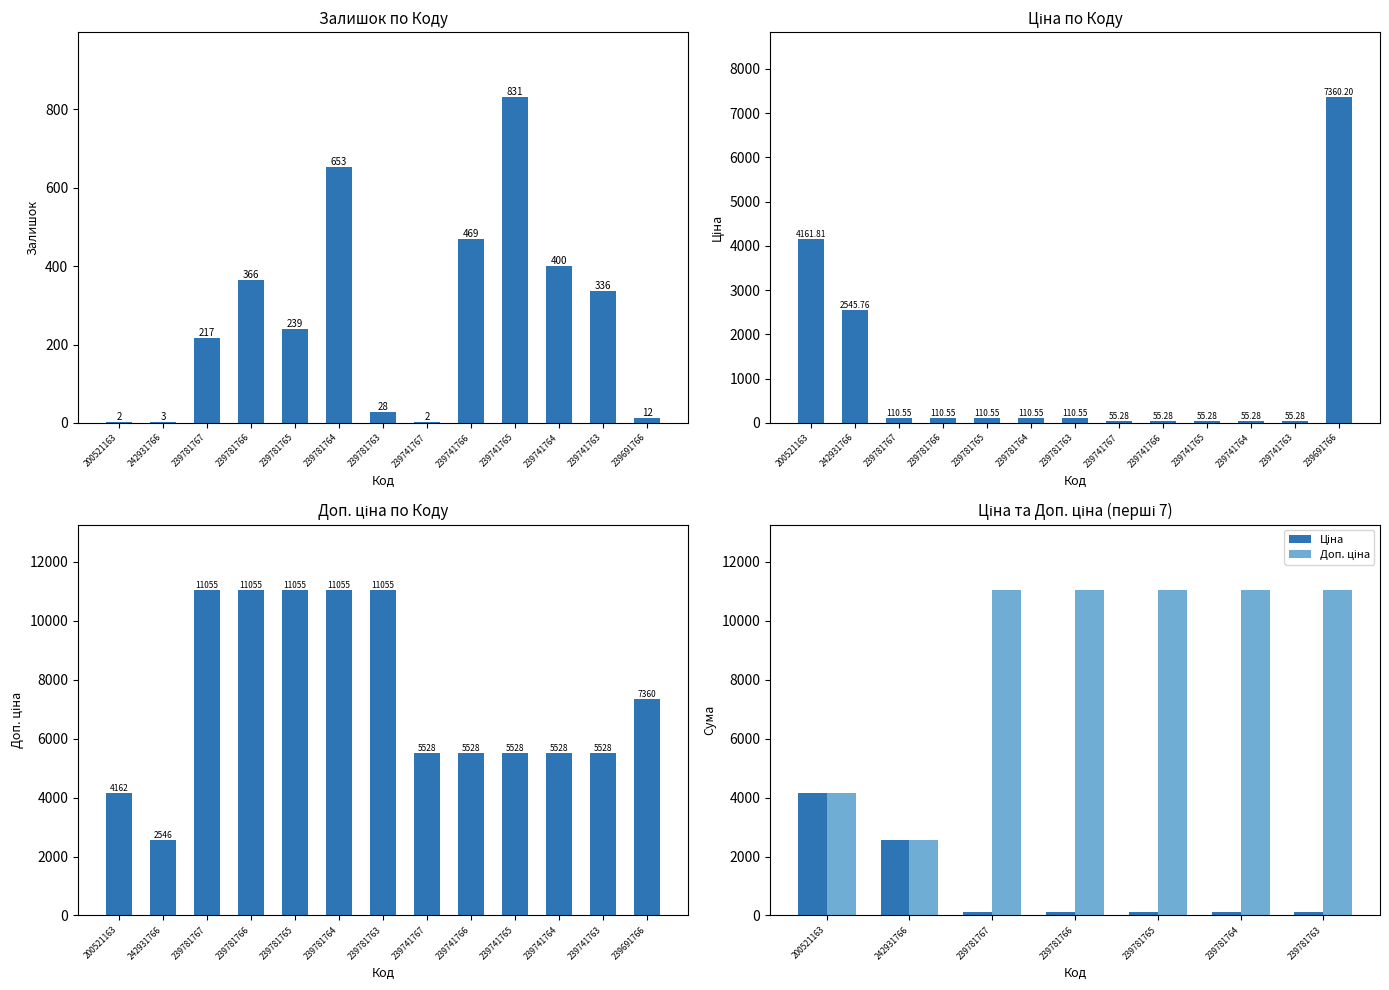

Reading left to right, extract all data points from this chart.

Залишок: 200521163=2.0	242931766=3.0	239781767=217.0	239781766=366.0	239781765=239.0	239781764=653.0	239781763=28.0	239741767=2.0	239741766=469.0	239741765=831.0	239741764=400.0	239741763=336.0	239691766=12.0
Ціна: 200521163=4161.8	242931766=2545.8	239781767=110.5	239781766=110.5	239781765=110.5	239781764=110.5	239781763=110.5	239741767=55.3	239741766=55.3	239741765=55.3	239741764=55.3	239741763=55.3	239691766=7360.2
Доп. ціна: 200521163=4162.0	242931766=2546.0	239781767=11055.0	239781766=11055.0	239781765=11055.0	239781764=11055.0	239781763=11055.0	239741767=5528.0	239741766=5528.0	239741765=5528.0	239741764=5528.0	239741763=5528.0	239691766=7360.2